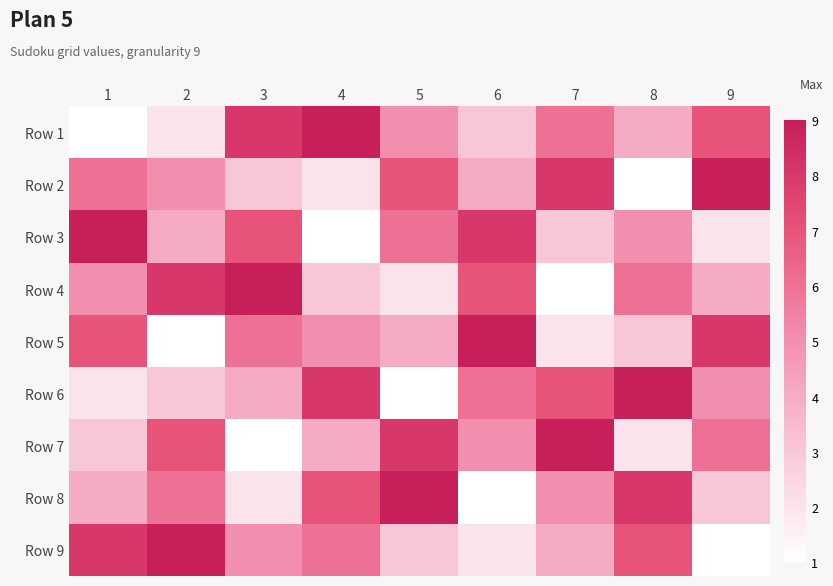

Between 1 and 2, which is larger?

2